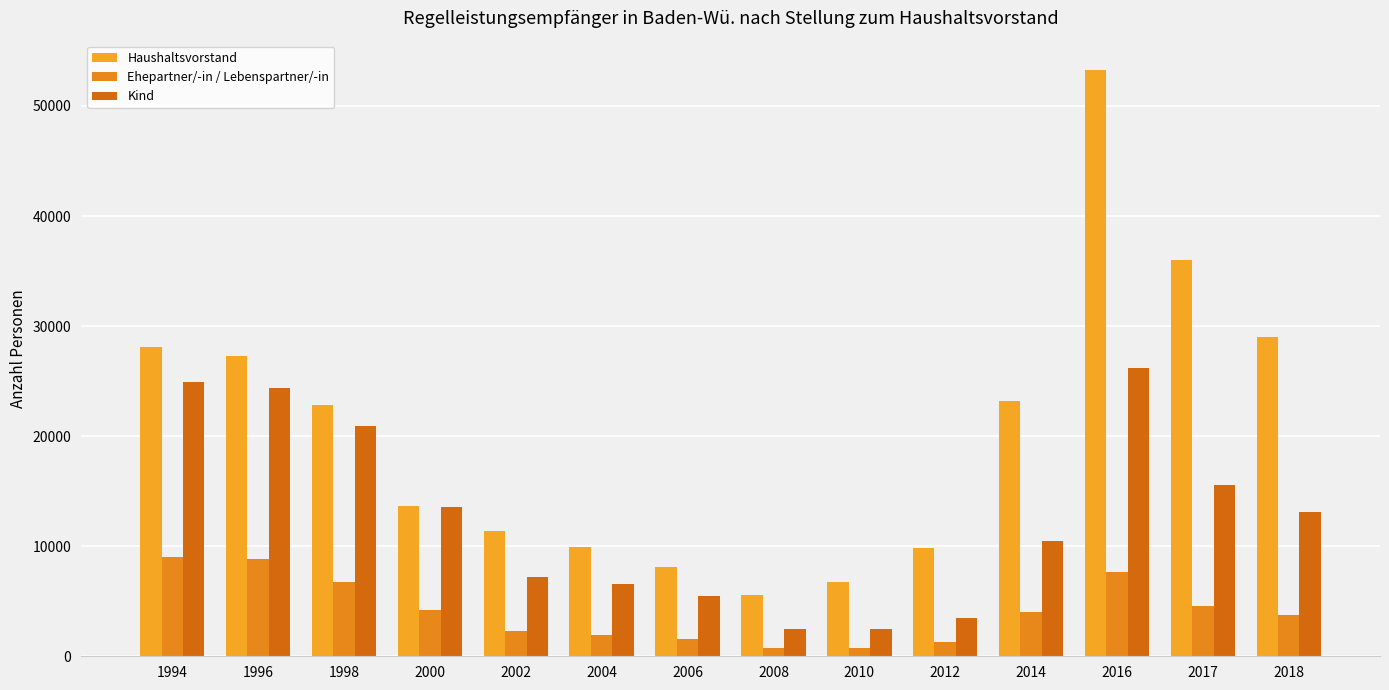

What is the value of the Kind bar at the 8th from the left?

2523